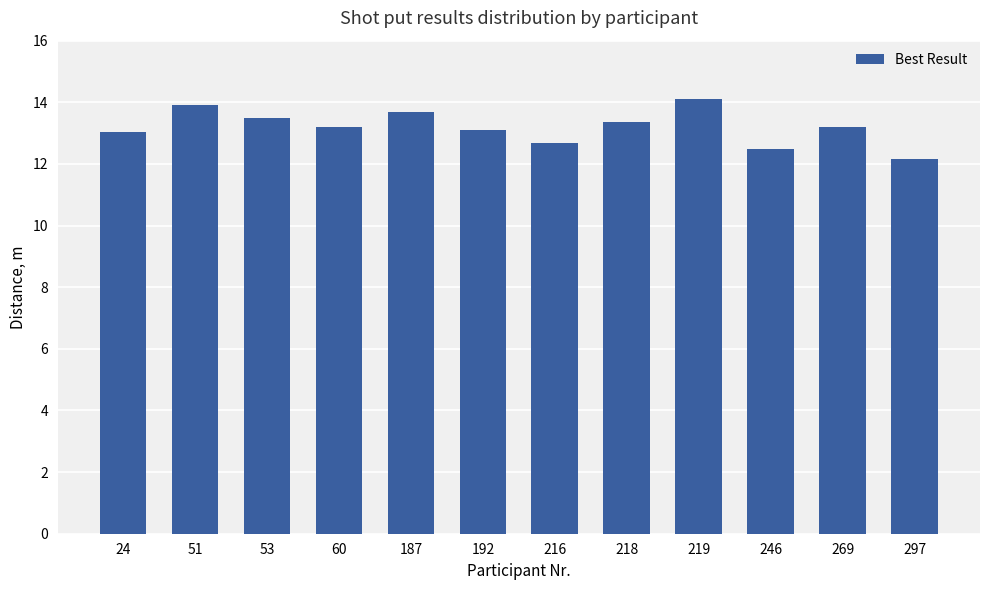

What is the average value?

13.2